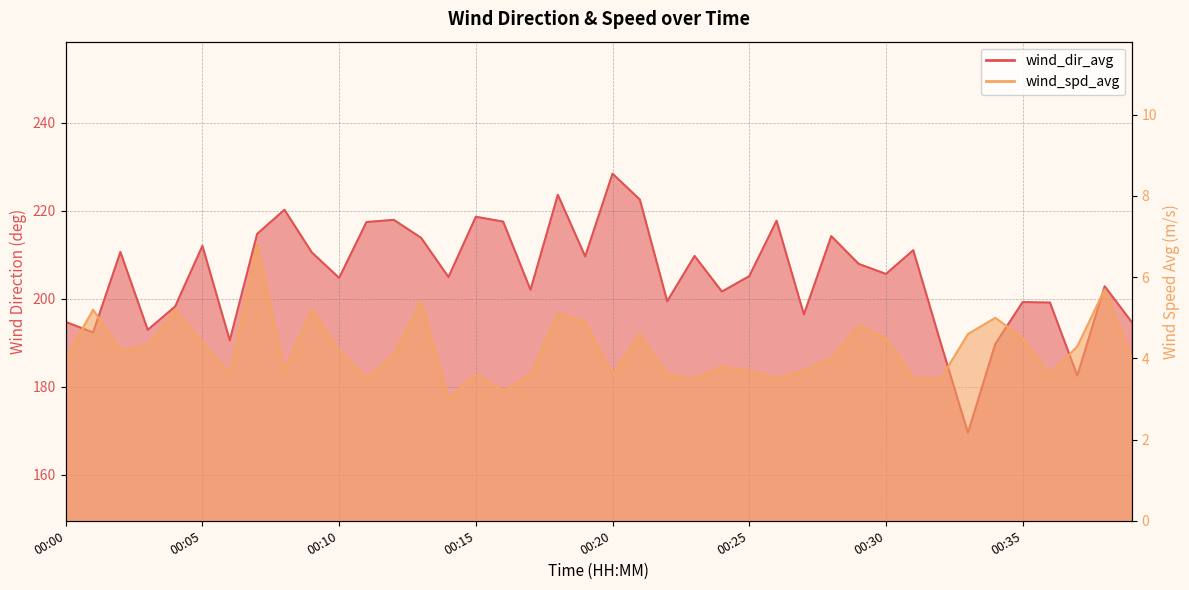

How many interior local valleys does the wind_spd_avg series have?

10